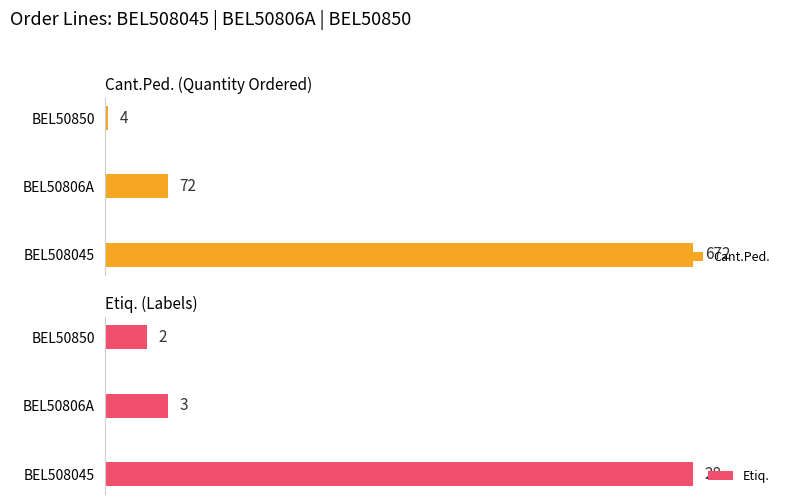

Is the value of Etiq. at BEL50806A greater than the value of Cant.Ped. at BEL508045?

No